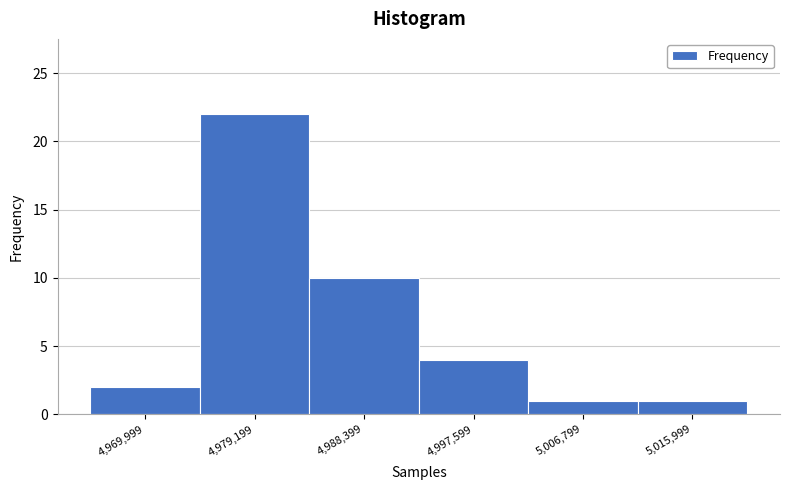

Reading left to right, transcribe all the data shown in this chart.

2	22	10	4	1	1